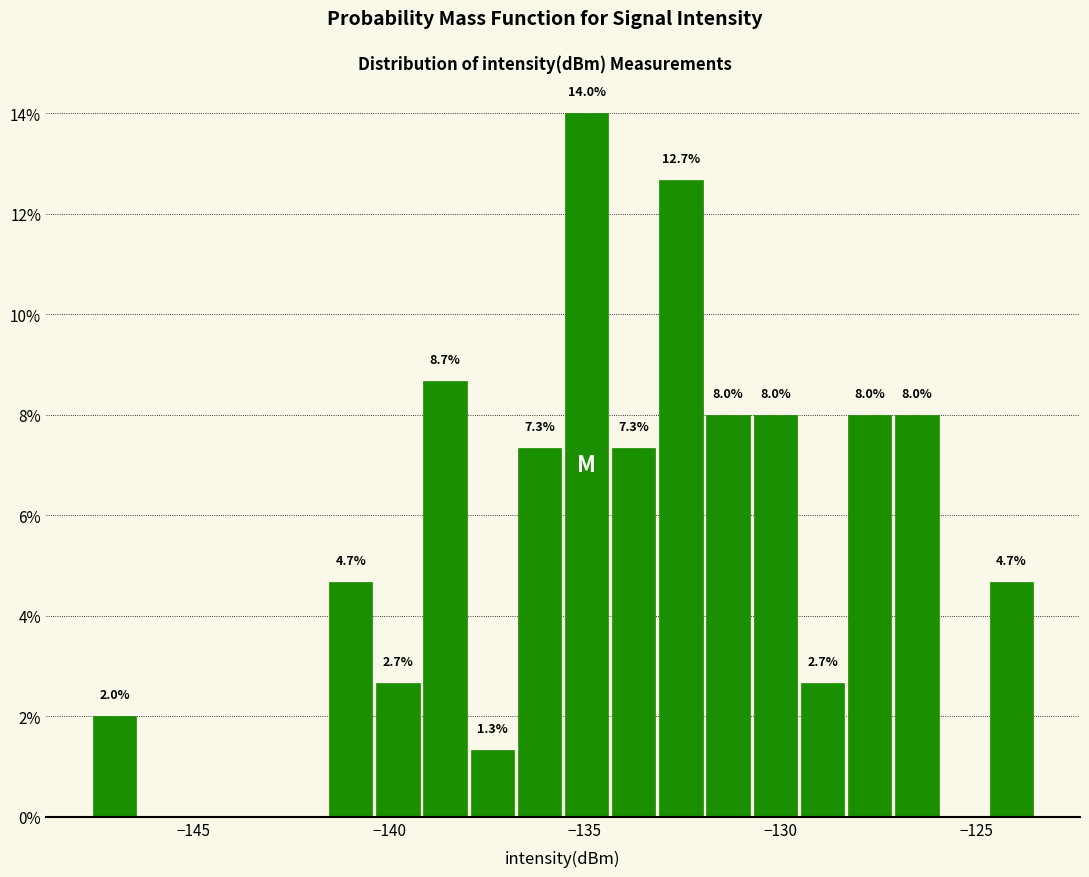

Read against the x-axis, roughly where is the centre of the tallest bar?

-135.0